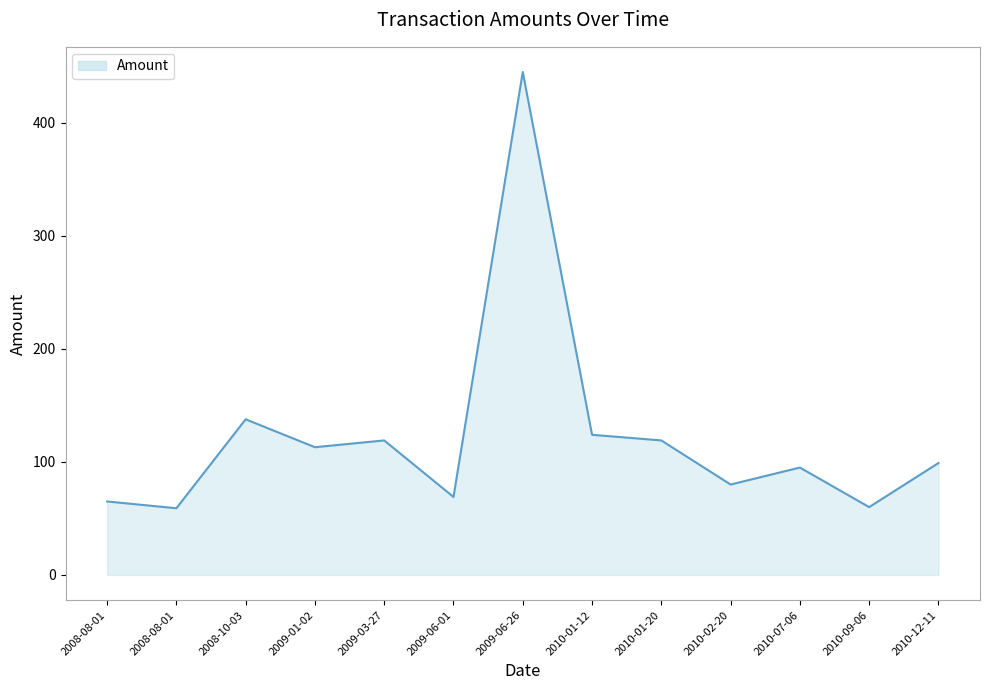

How many lines are shown in the chart?

1